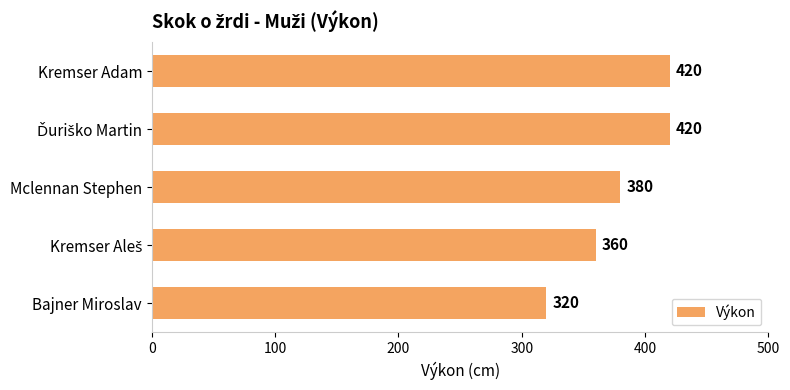

Reading top to bottom, what are all the values shown in this chart?

420	420	380	360	320